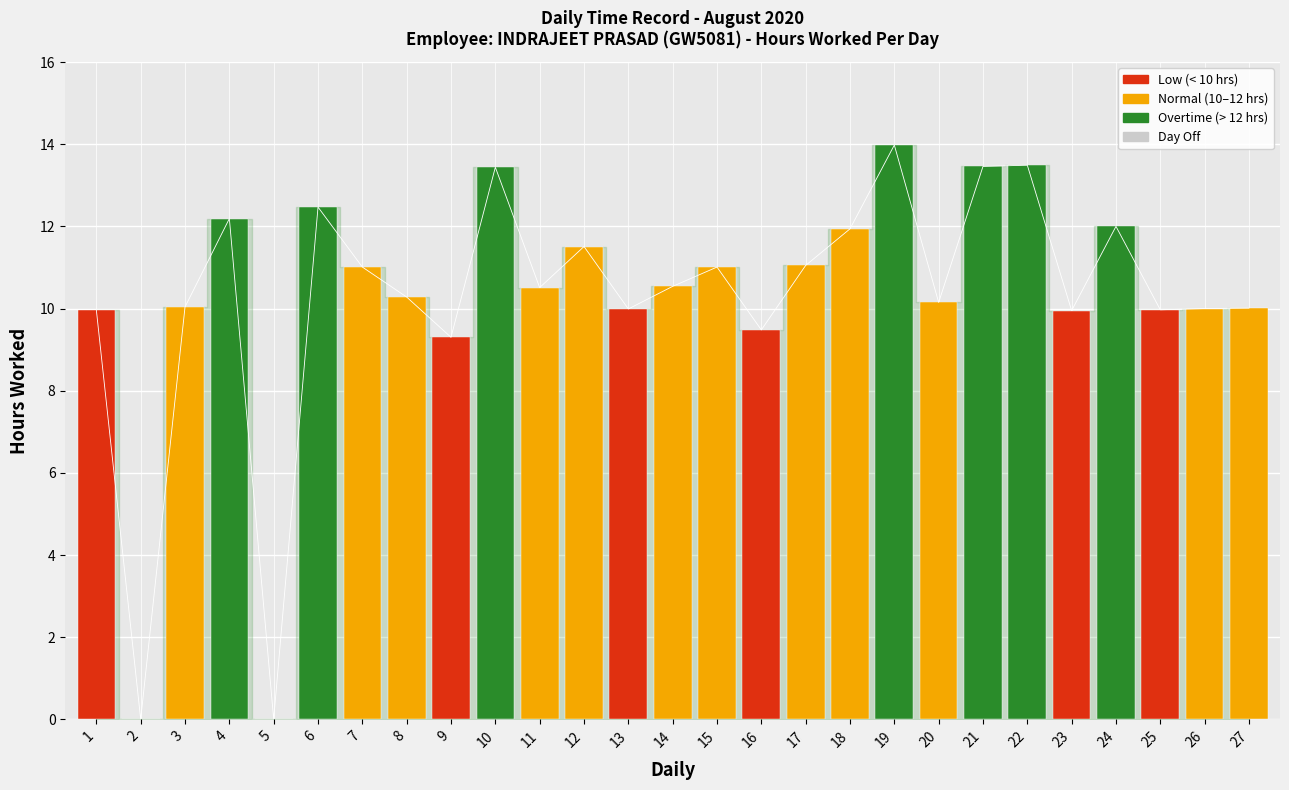

How many values are above zero?

25